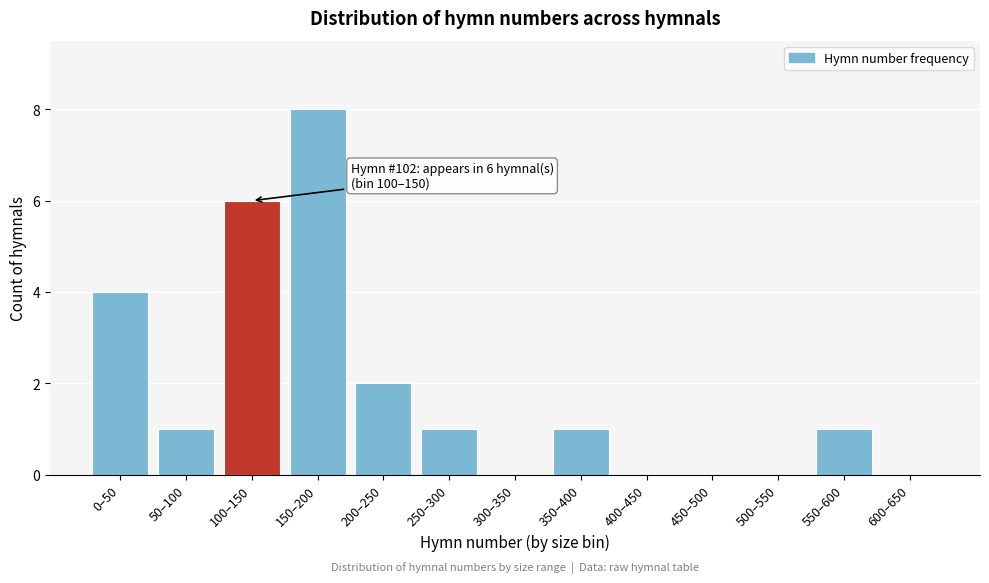

Reading left to right, extract all data points from this chart.

0–50=4	50–100=1	100–150=6	150–200=8	200–250=2	250–300=1	300–350=0	350–400=1	400–450=0	450–500=0	500–550=0	550–600=1	600–650=0